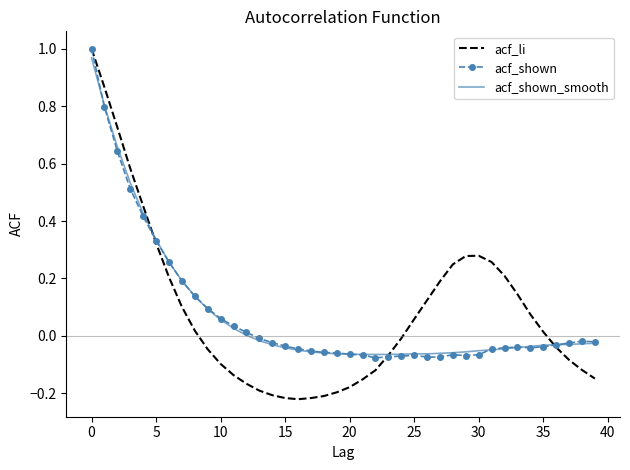

Which series has the widest spread of values?

acf_li